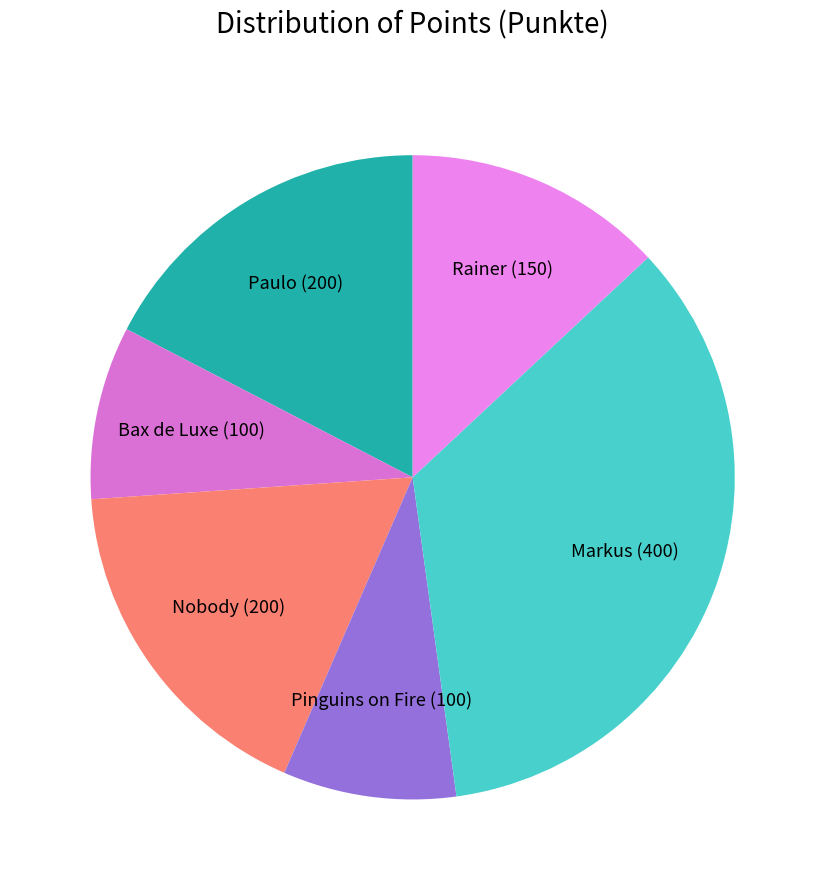

How many slices are in this pie chart?

6